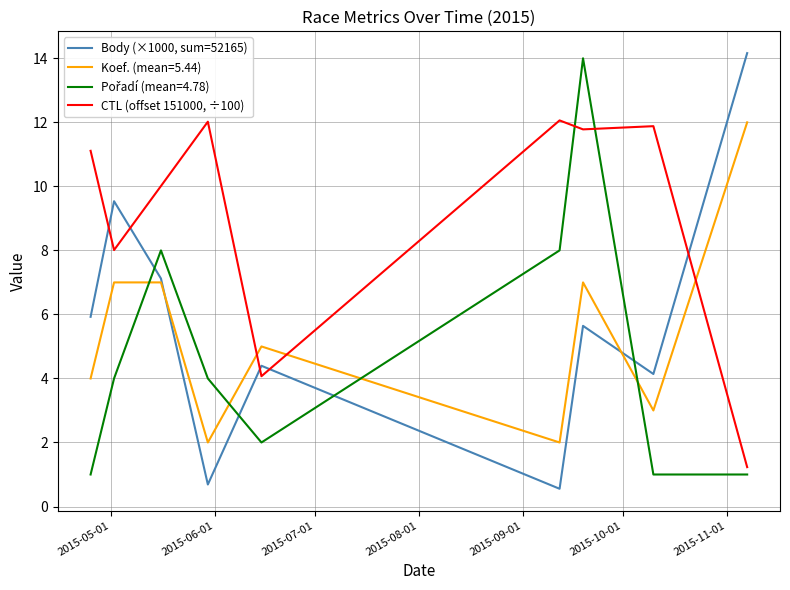

What is the average value of the Body (×1000, sum=52165) series?

5.8